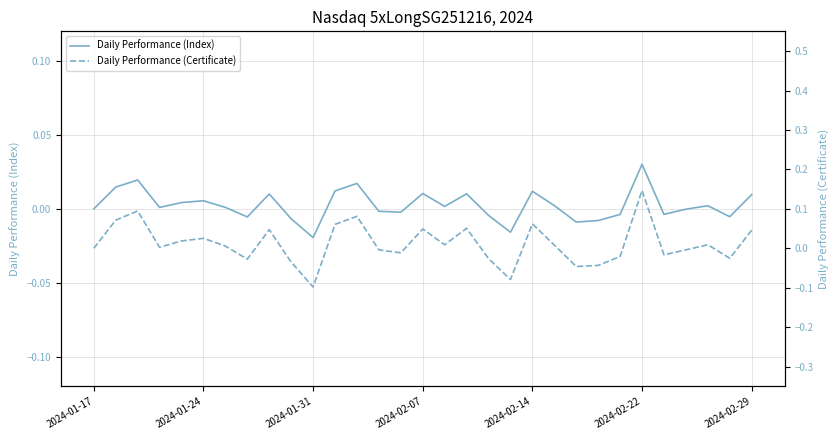

How many interior local peaks does the Daily Performance (Index) series have?

9